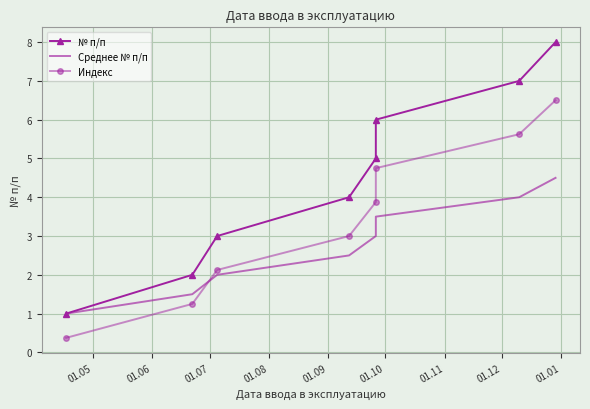

Where does the № п/п series first go above 5?

01.10